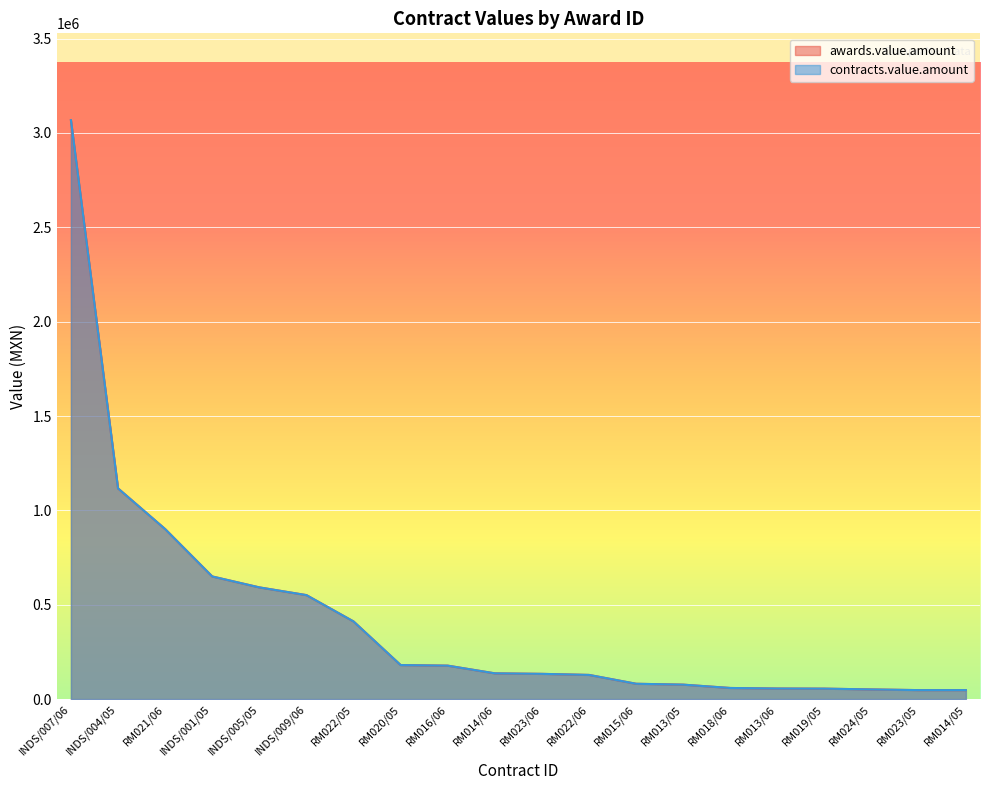

True or false: awards.value.amount and contracts.value.amount intersect in this chart.

False